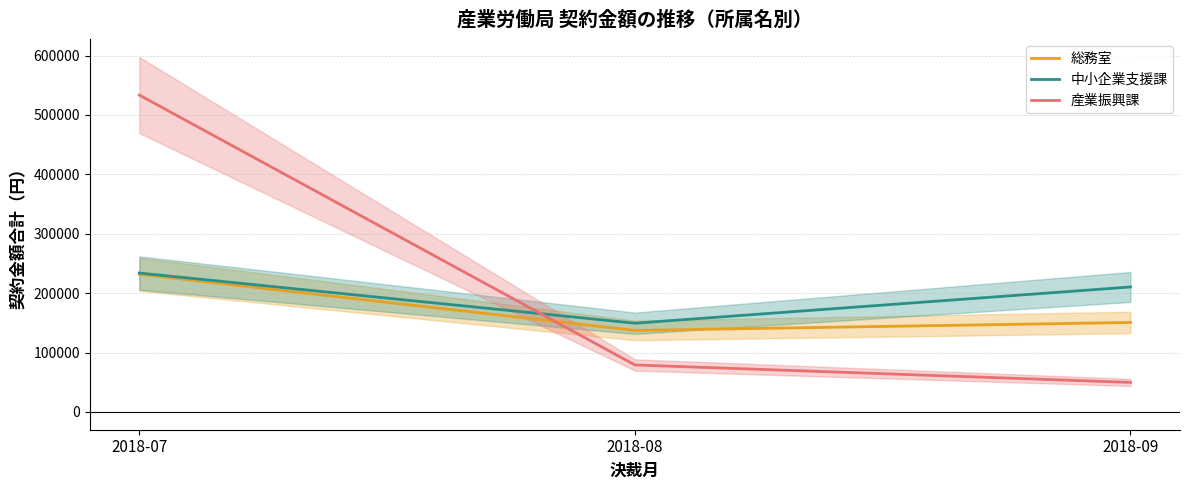

Reading left to right, extract all data points from this chart.

総務室: 231802	137318	150692
中小企業支援課: 233894	149411	210428
産業振興課: 533520	79142	49792